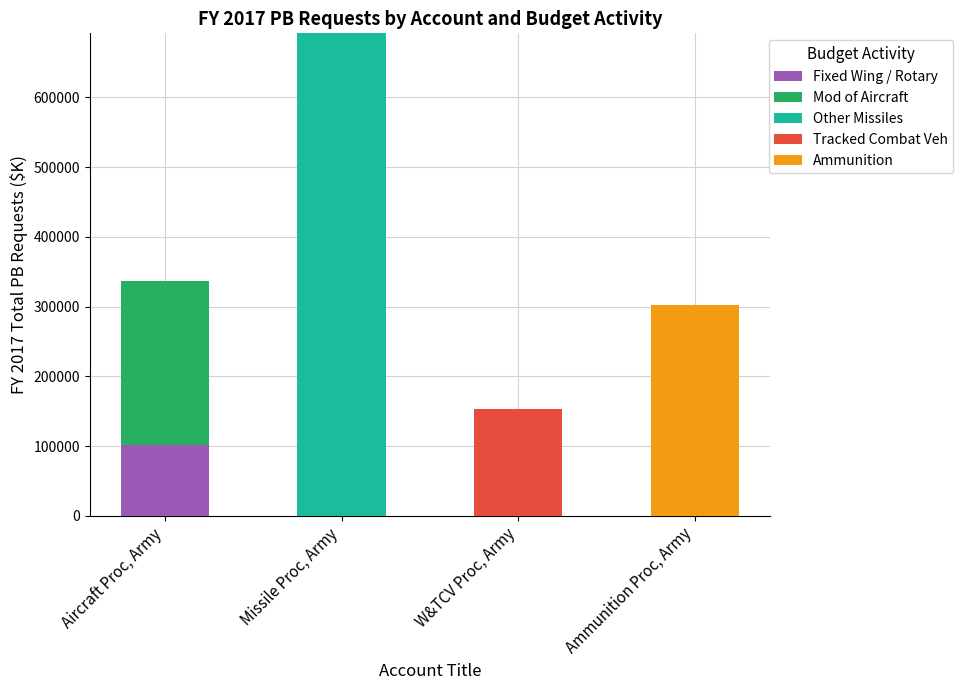

What is the maximum value for Fixed Wing / Rotary?

101040